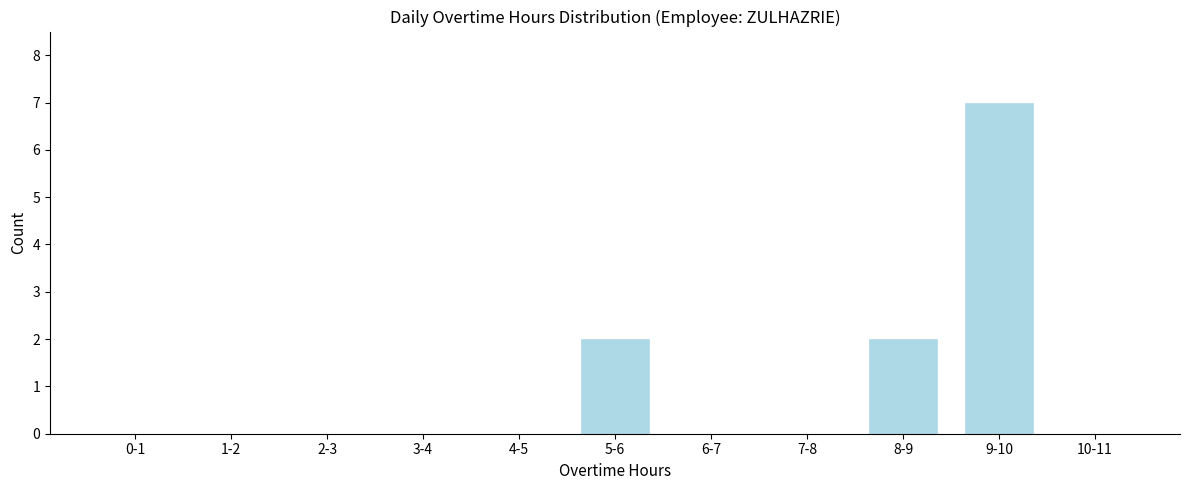

Reading right to left, extract all data points from this chart.

10-11=0	9-10=7	8-9=2	7-8=0	6-7=0	5-6=2	4-5=0	3-4=0	2-3=0	1-2=0	0-1=0